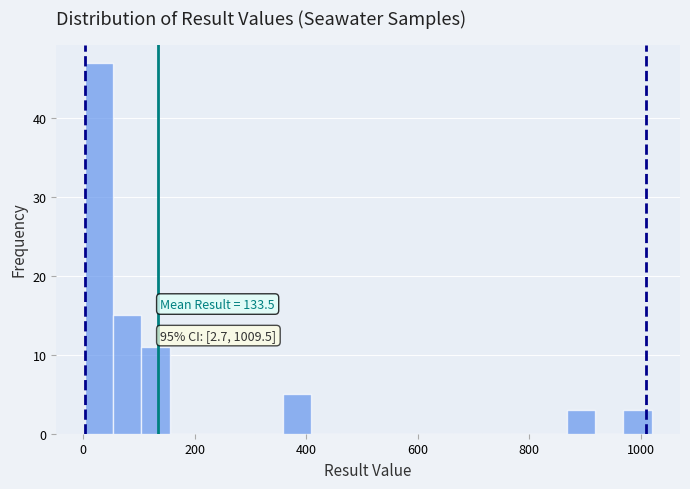

Around what value on the x-axis is the tallest bar? Give the approximate position of its centre, as read against the axis.

20